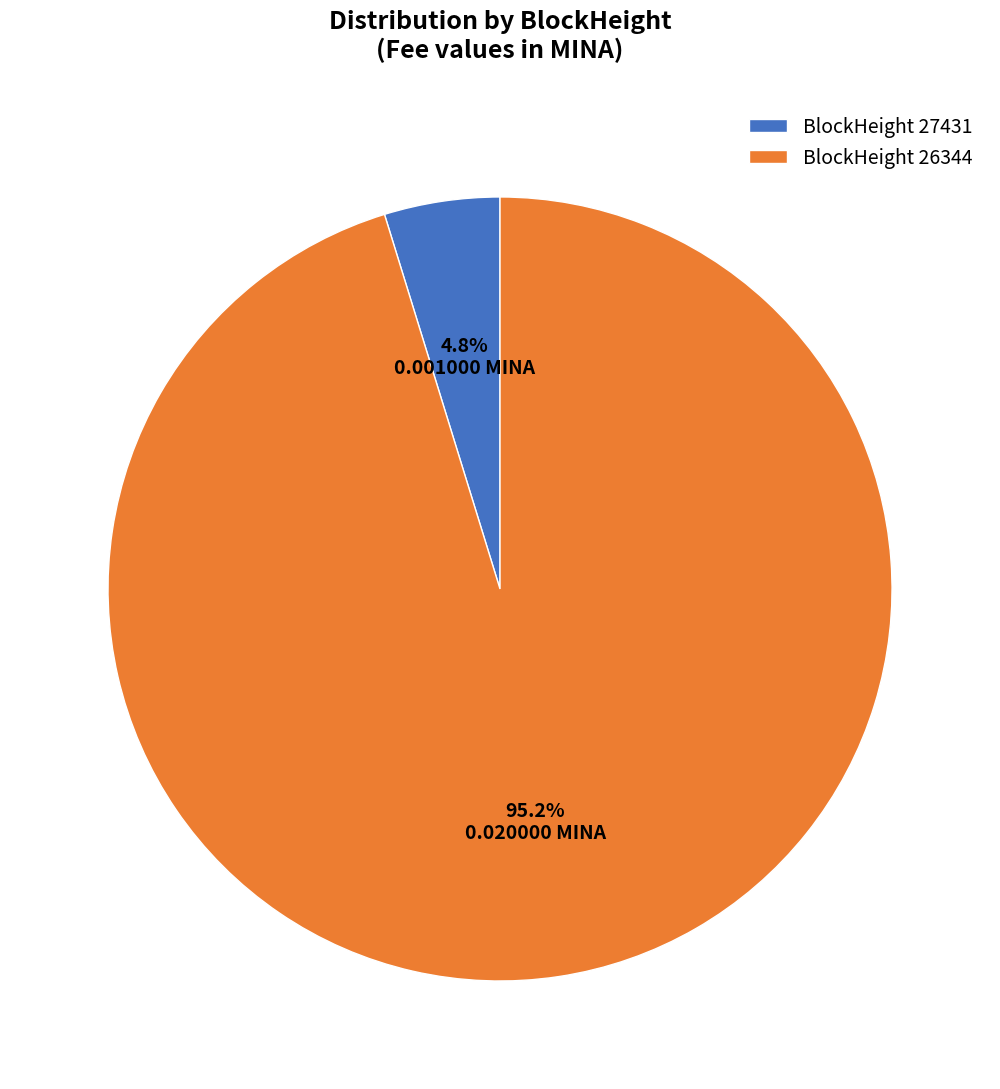

Which category accounts for the majority?

BlockHeight 26344